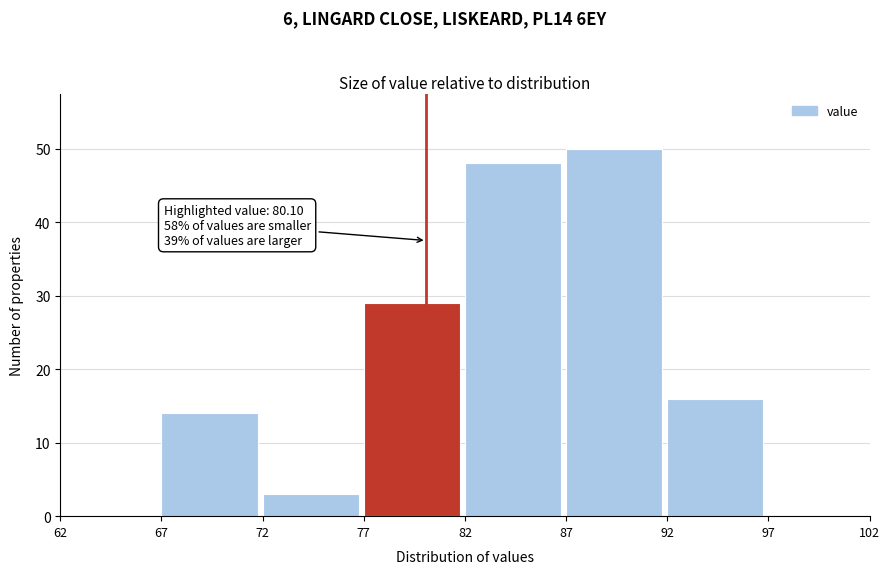

Over which range of the x-axis is the bar tallest?

87 to 92